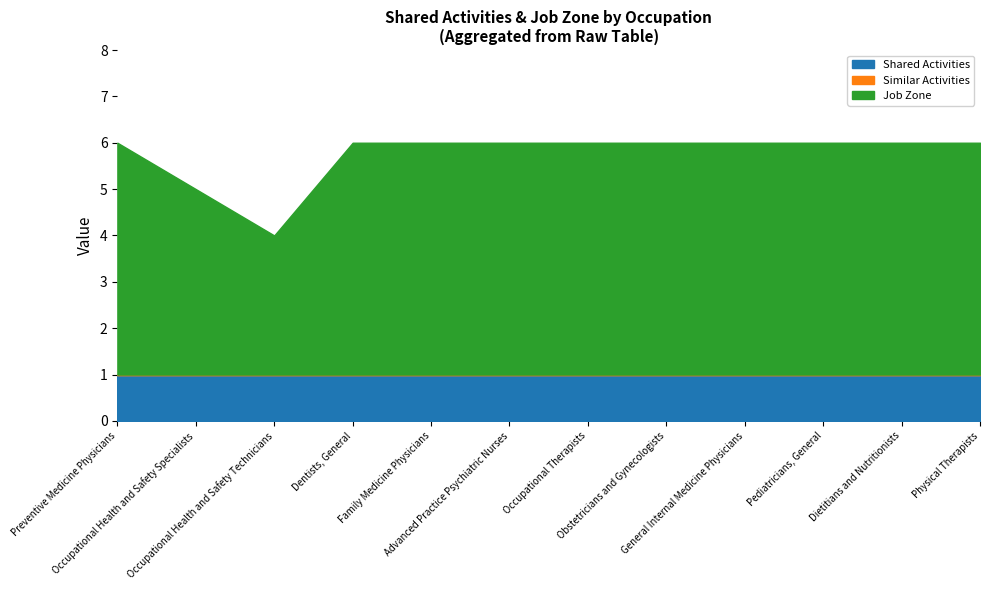

The value of Job Zone at Dentists, General is 5. True or false?

True